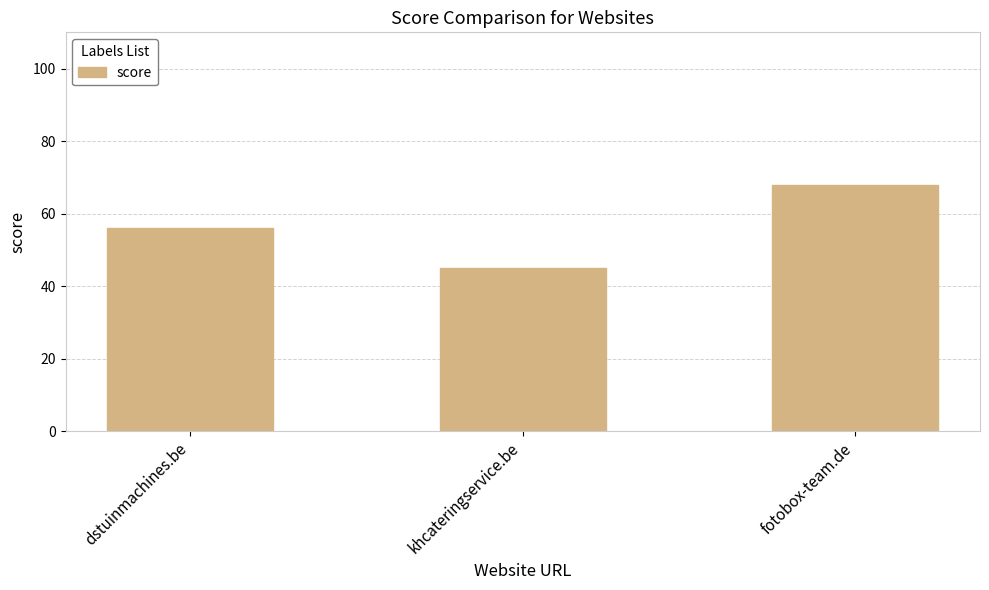

How many values are between 45 and 68?

3